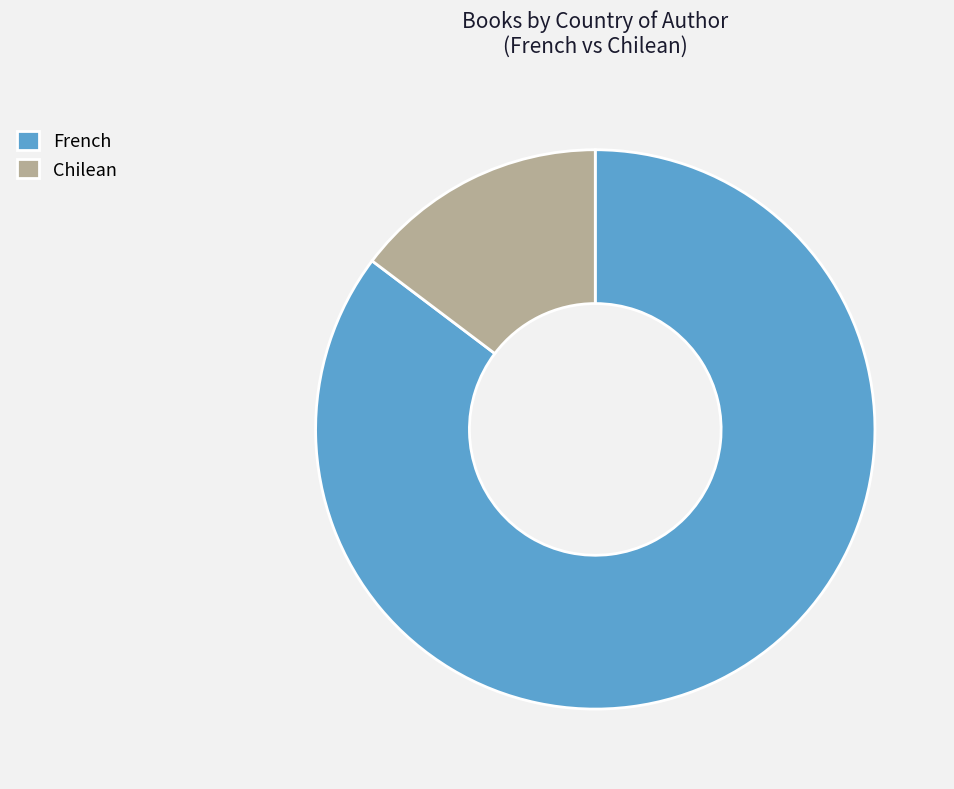

What is the smallest slice in the pie chart?

Chilean